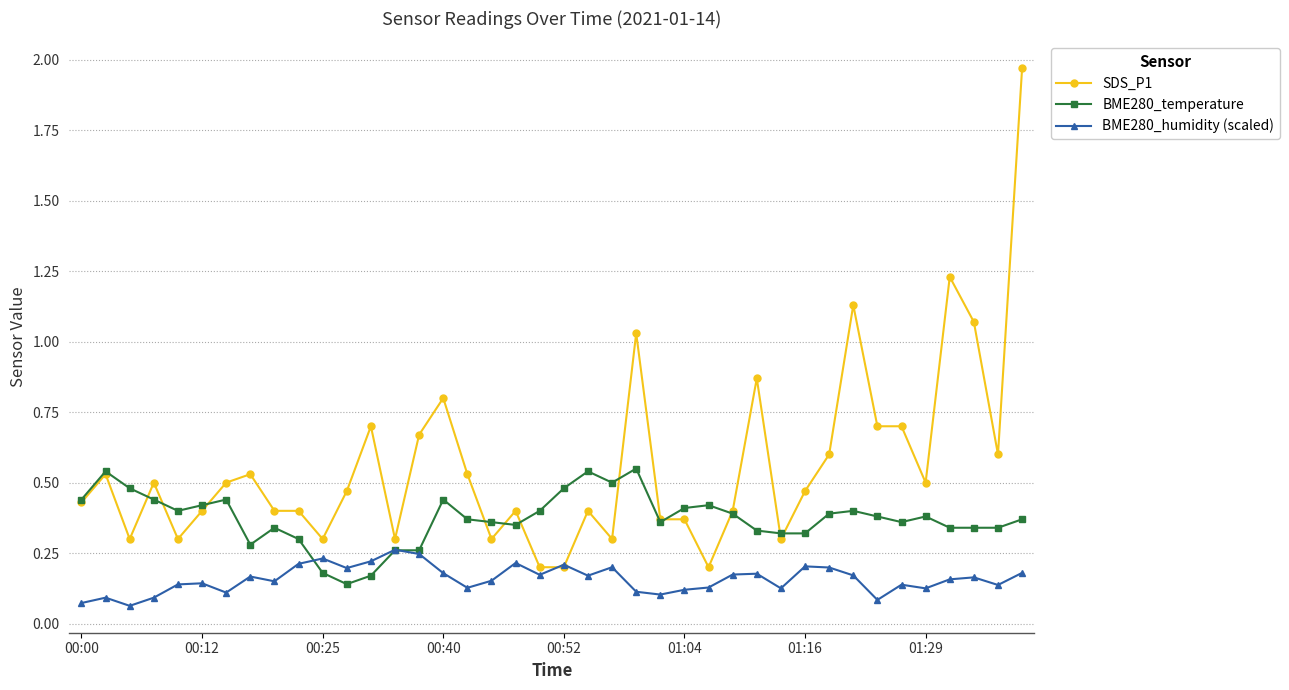

Count the BME280_temperature values in the range 0 to 1.

40